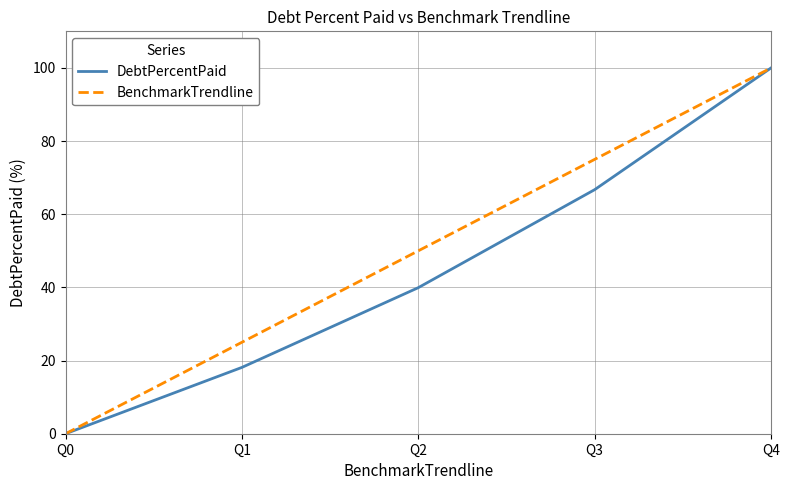

What is the average value of the DebtPercentPaid series?

45.0